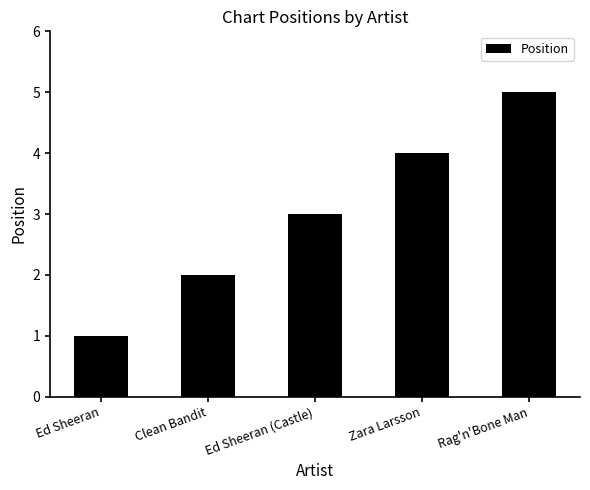

How many values are between 2 and 4?

3